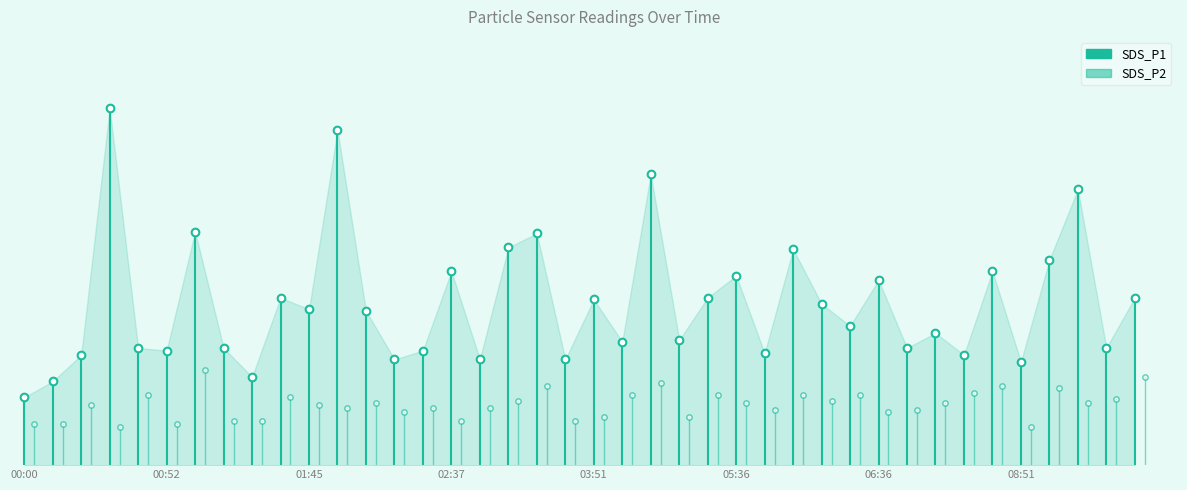

What is the sum of all SDS_P2 values?

3.8